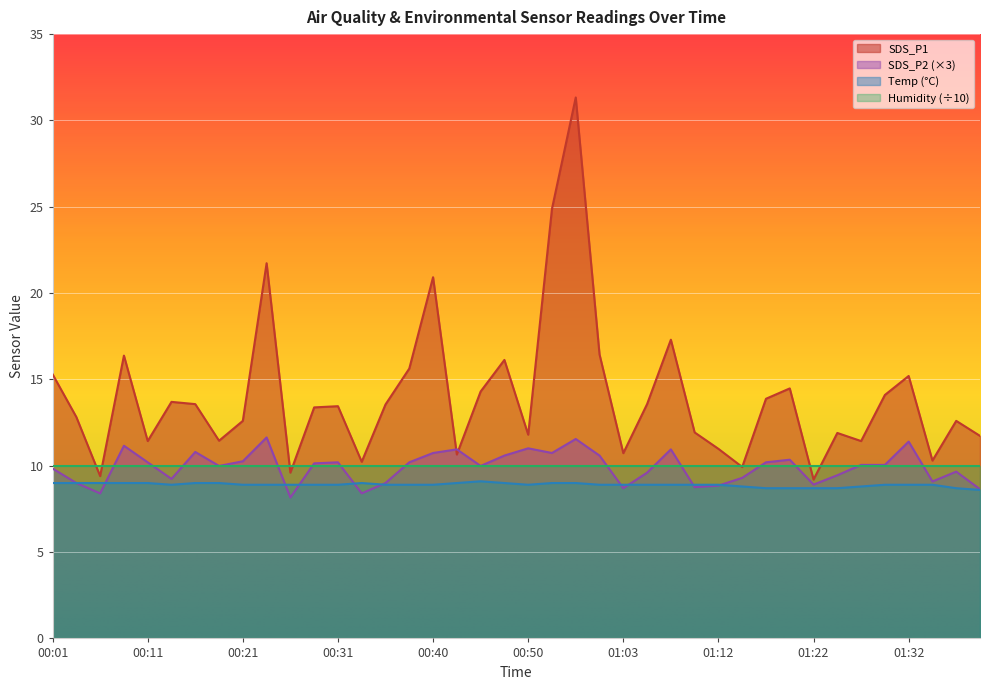

What position from the right is 00:14?

35